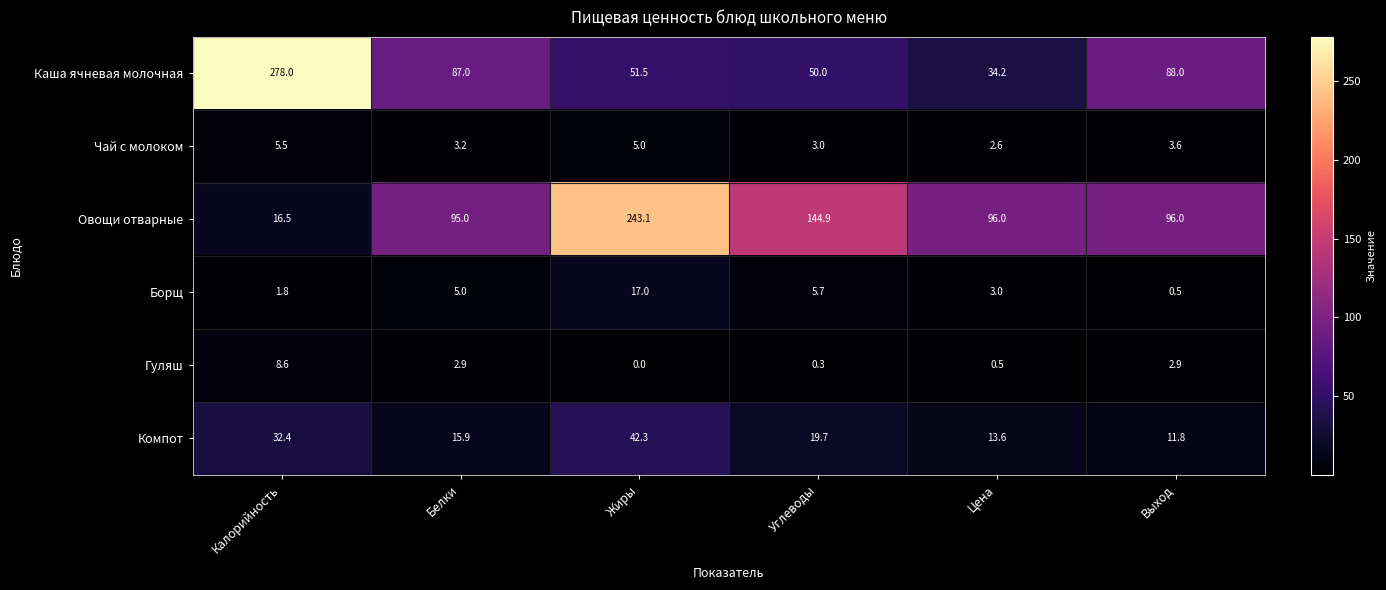

Between Углеводы and Цена, which series saw the biggest shift?

Овощи отварные